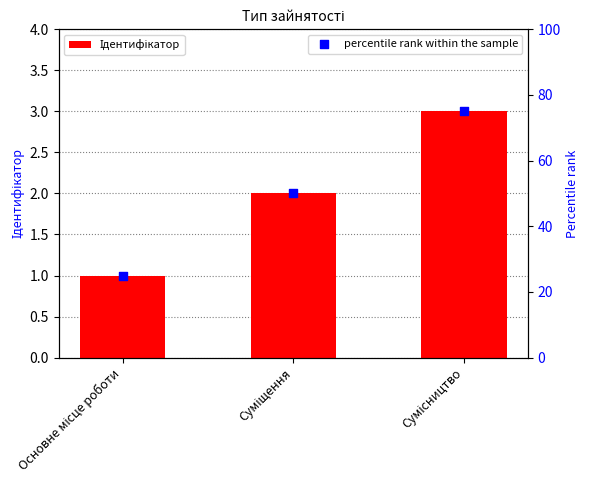

Which series has the largest total across all categories?

percentile rank within the sample